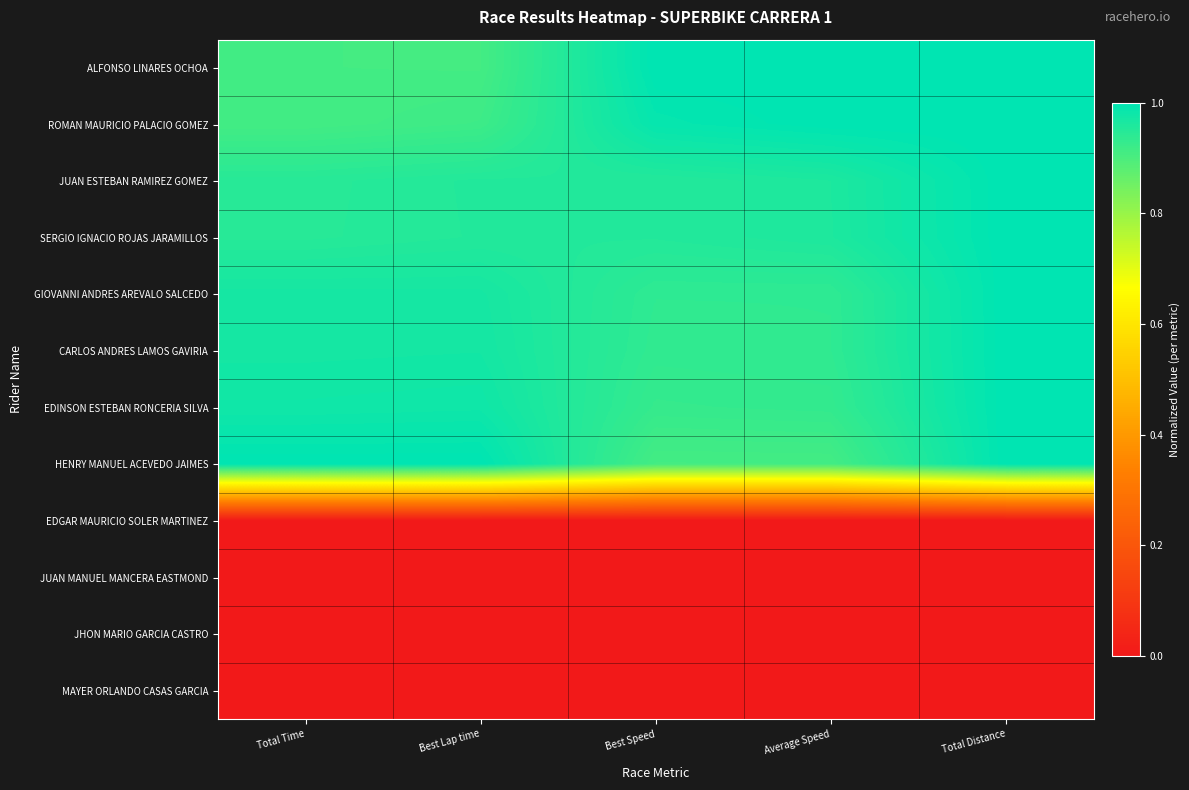

Rank the series at Total Distance from highest to lowest value.

ALFONSO LINARES OCHOA, ROMAN MAURICIO PALACIO GOMEZ, JUAN ESTEBAN RAMIREZ GOMEZ, SERGIO IGNACIO ROJAS JARAMILLOS, GIOVANNI ANDRES AREVALO SALCEDO, CARLOS ANDRES LAMOS GAVIRIA, EDINSON ESTEBAN RONCERIA SILVA, HENRY MANUEL ACEVEDO JAIMES, EDGAR MAURICIO SOLER MARTINEZ, JUAN MANUEL MANCERA EASTMOND, JHON MARIO GARCIA CASTRO, MAYER ORLANDO CASAS GARCIA